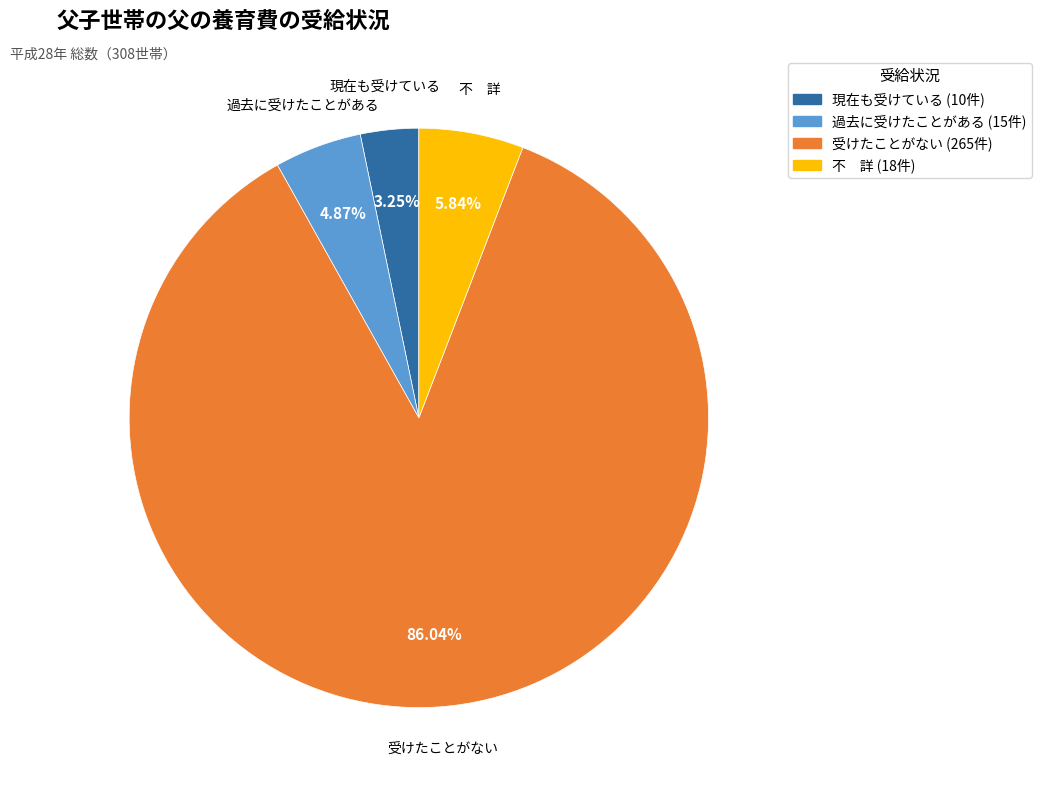

Which has a higher value, 受けたことがない or 過去に受けたことがある?

受けたことがない